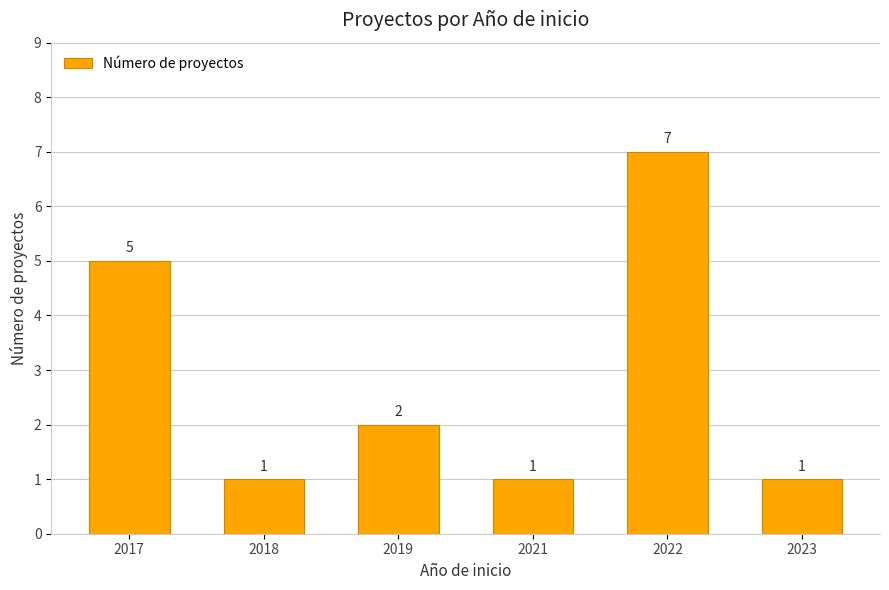

The chart shows a value of 8 at 2017. True or false?

False